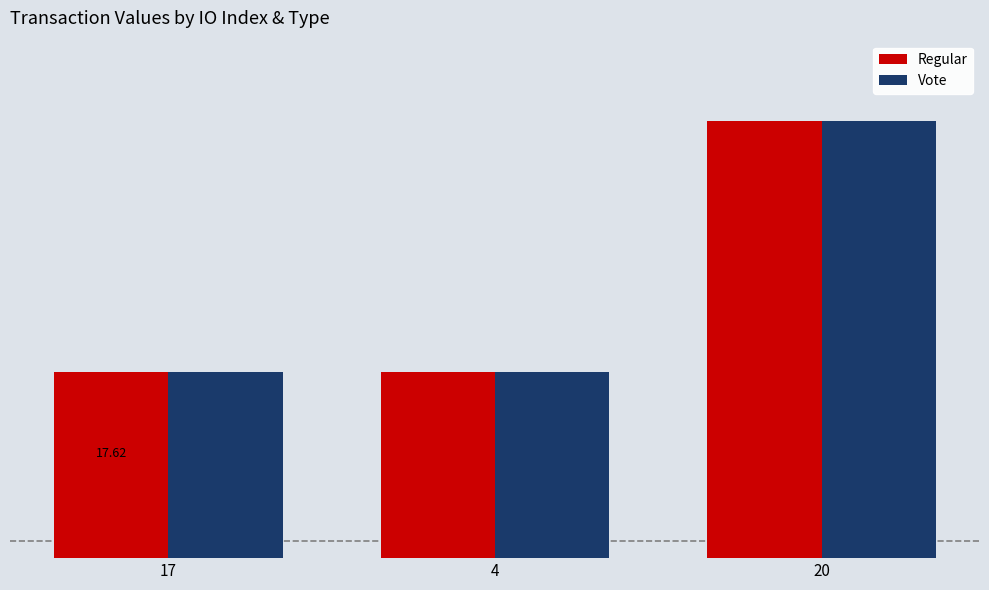

How many Regular values are between 17 and 18?

3